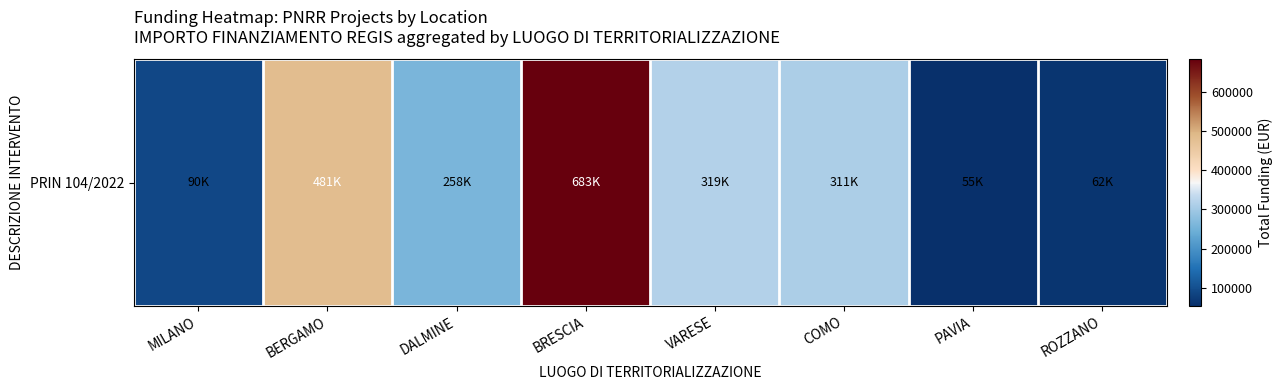

Is it true that the value at ROZZANO is 30798.8?

False